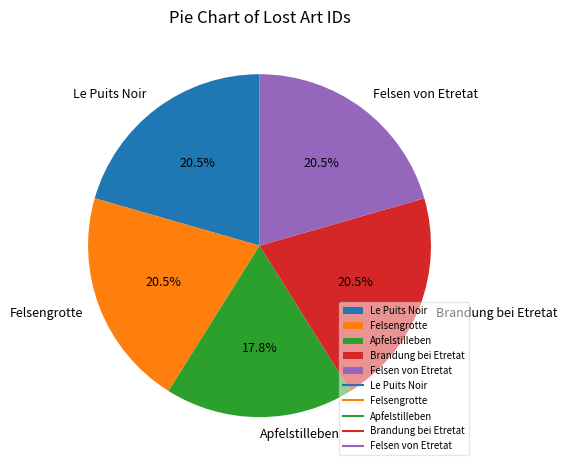

How many slices are in this pie chart?

5